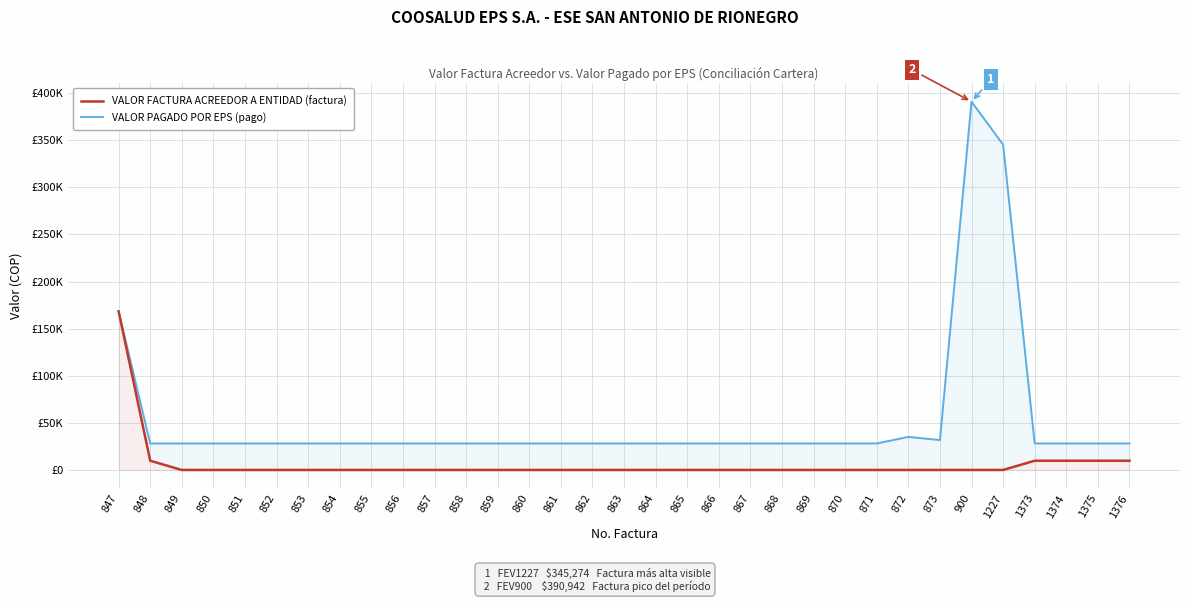

What is the sum of all VALOR FACTURA ACREEDOR A ENTIDAD values?

1758161